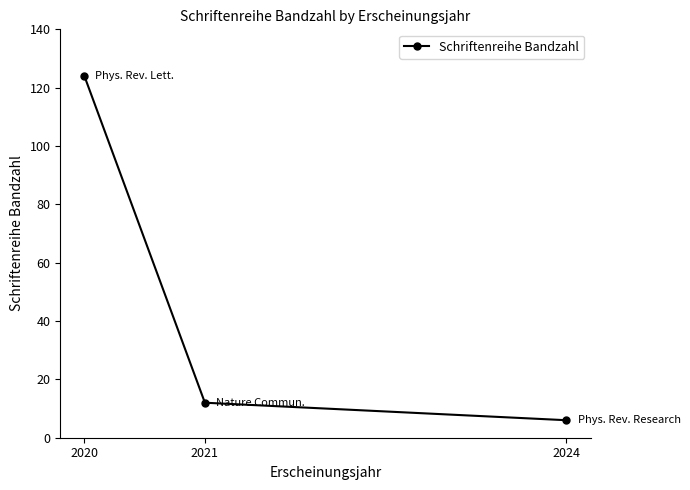

Reading left to right, transcribe all the data shown in this chart.

2020=124	2021=12	2024=6